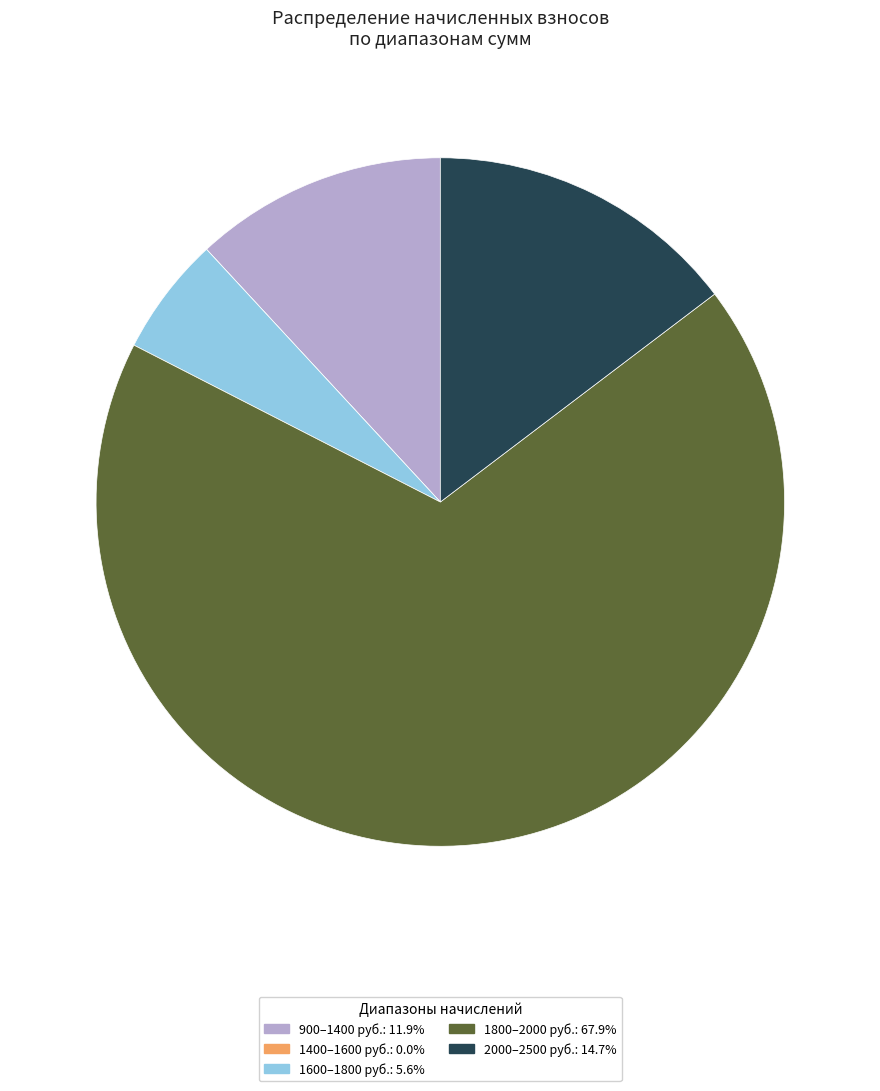

Is the sum of 1600–1800 руб.: 5.6% and 1800–2000 руб.: 67.9% greater than half?

Yes